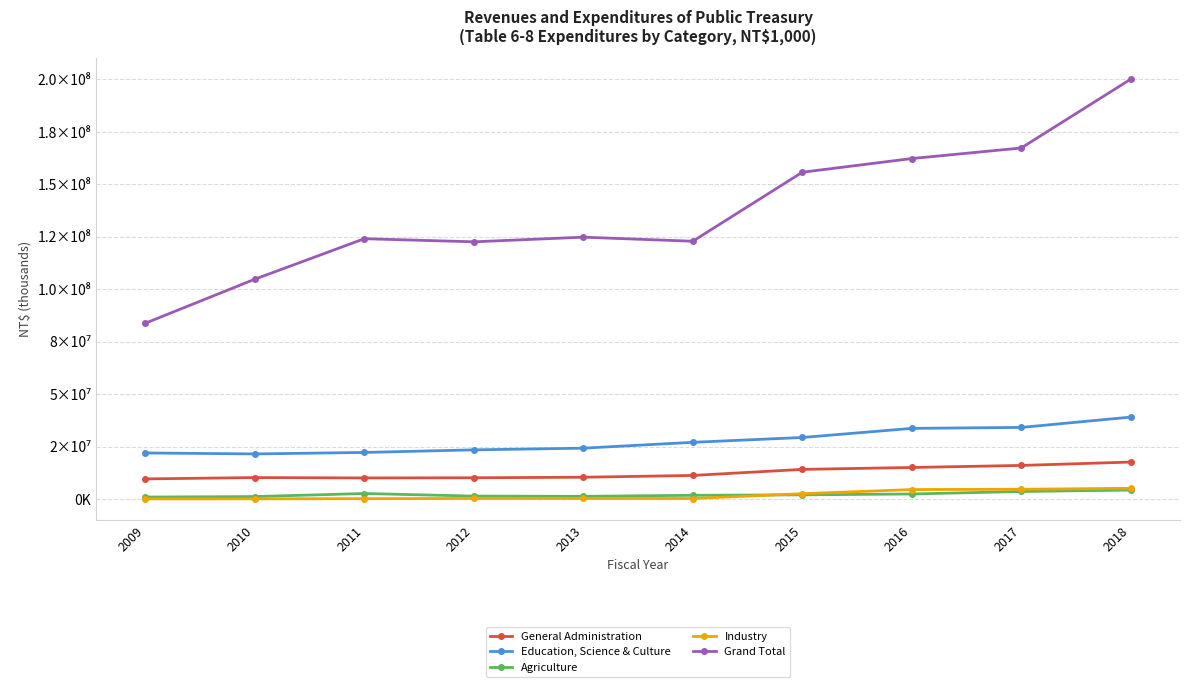

True or false: Industry and Grand Total intersect in this chart.

False